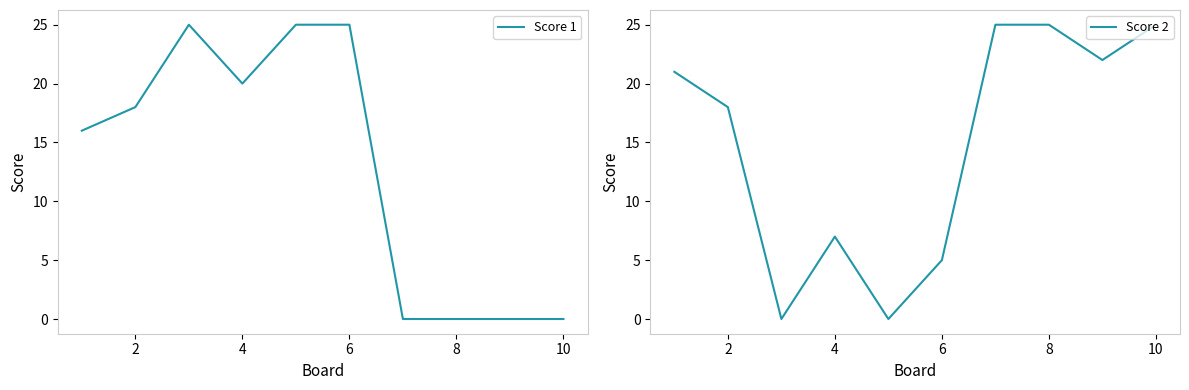

Rank the series at 2 from highest to lowest value.

Score 1, Score 2